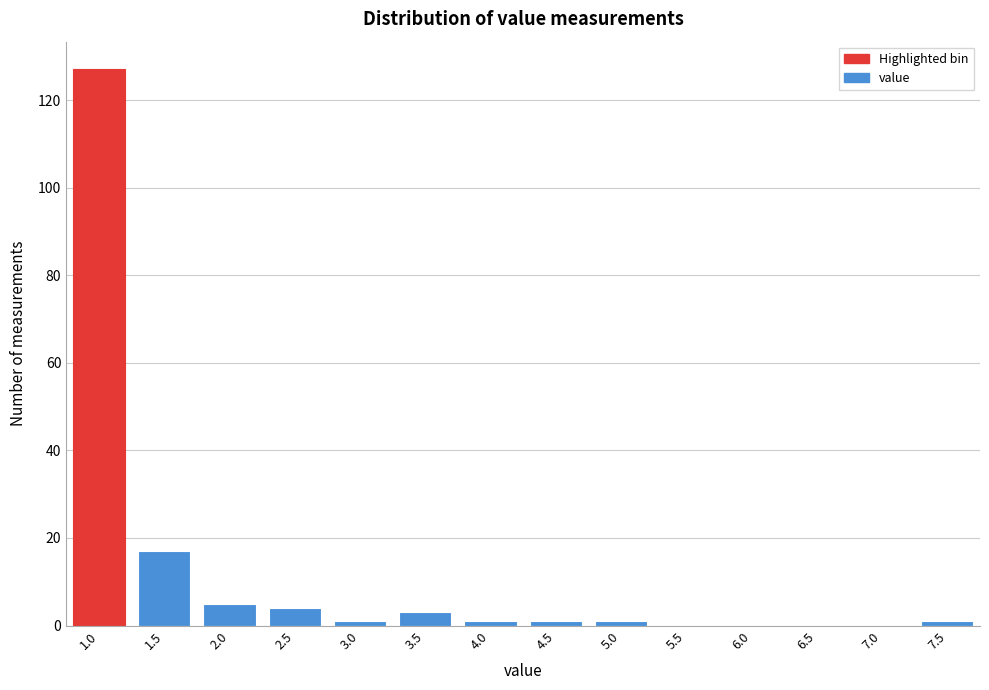

Reading left to right, what are all the values shown in this chart?

1.0=127	1.5=17	2.0=5	2.5=4	3.0=1	3.5=3	4.0=1	4.5=1	5.0=1	5.5=0	6.0=0	6.5=0	7.0=0	7.5=1